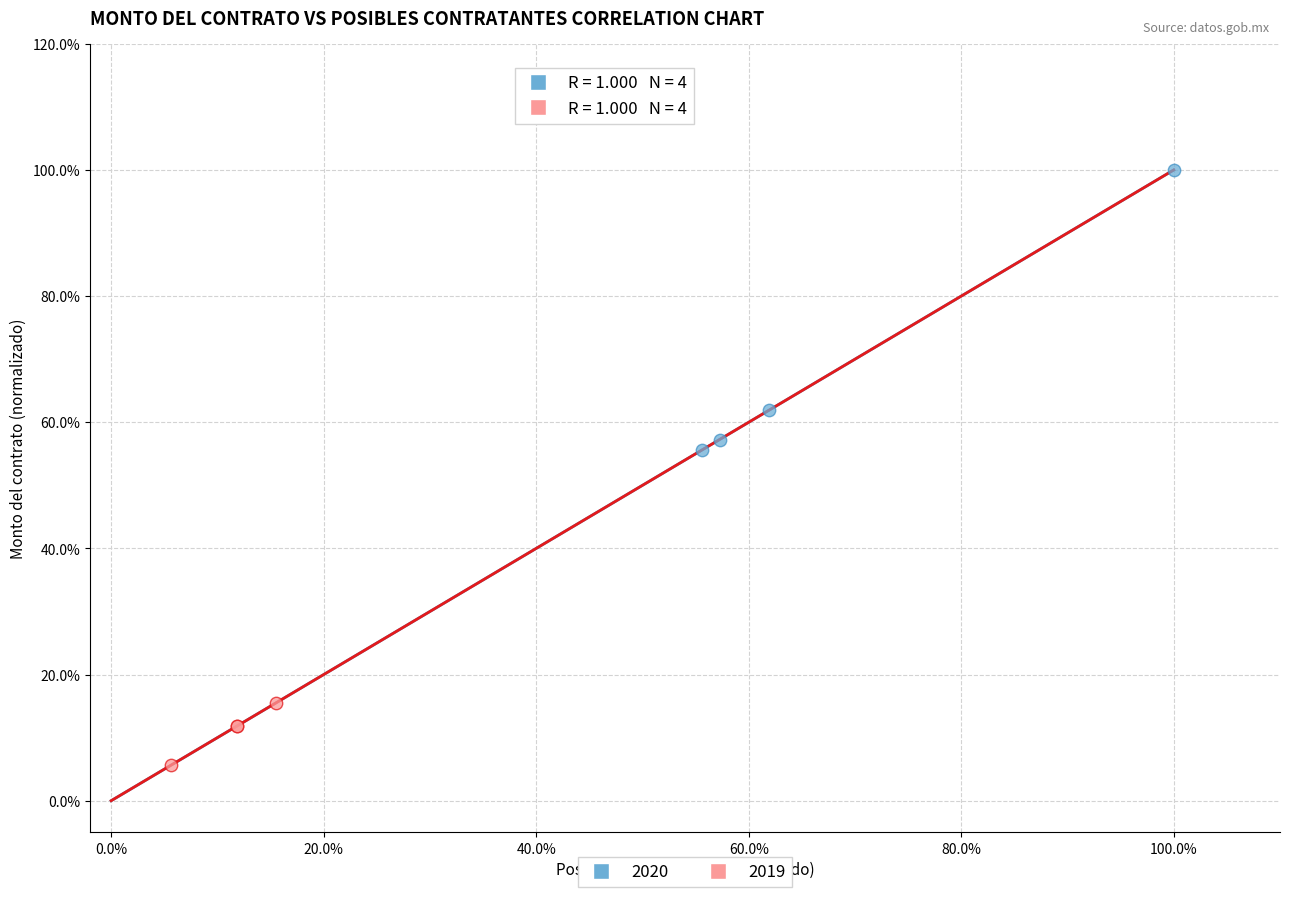

What are all the series names shown in the legend?

2020, 2019